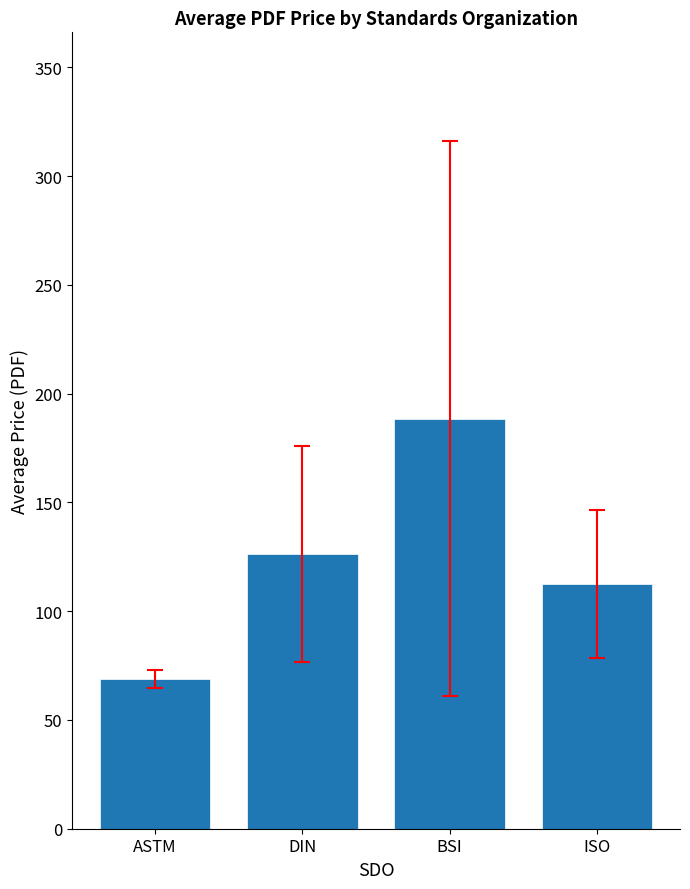

Reading left to right, list all the values displayed in this chart.

ASTM=68.8	DIN=126.3	BSI=188.5	ISO=112.5